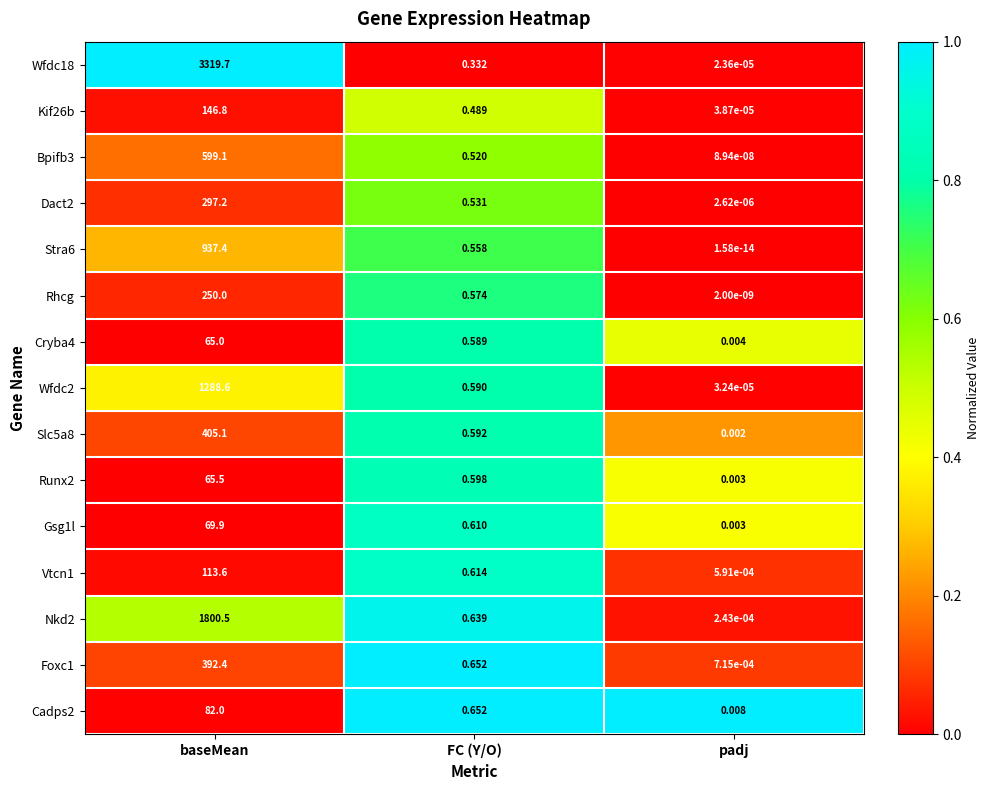

At which label is Gsg1l closest to 34?

FC (Y/O)